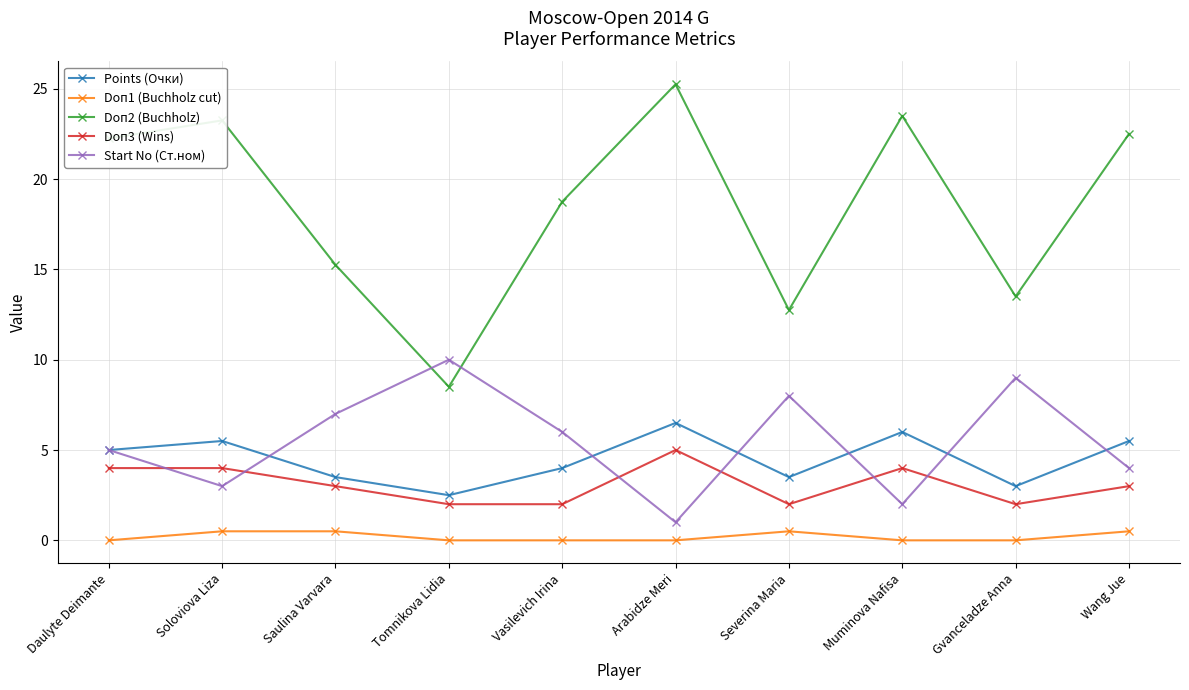

At Tomnikova Lidia, list the series in order from smallest to largest.

Doп1 (Buchholz cut), Doп3 (Wins), Points (Очки), Doп2 (Buchholz), Start No (Ст.ном)